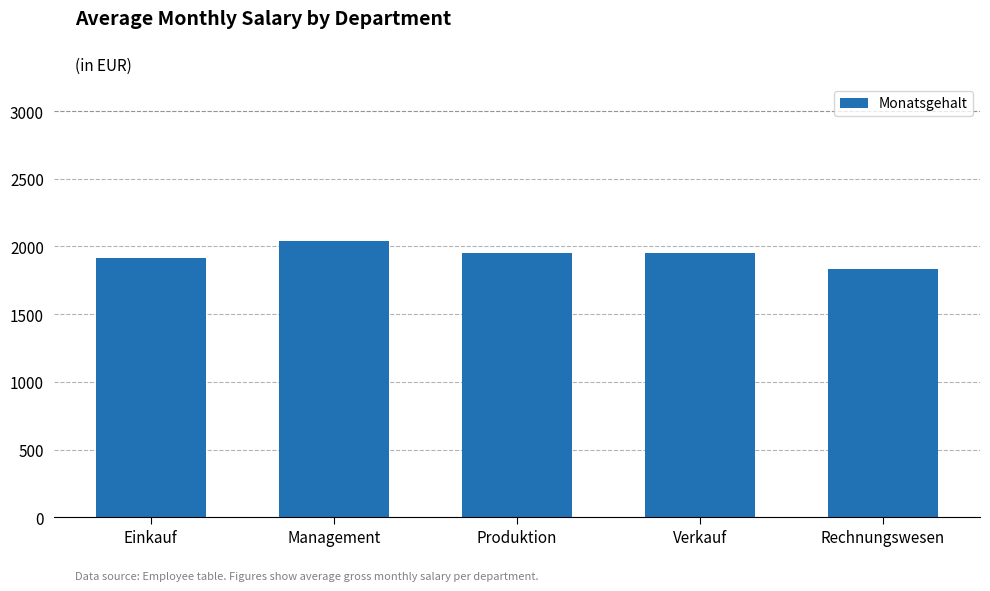

What is the change in value from Einkauf to Produktion?

+36